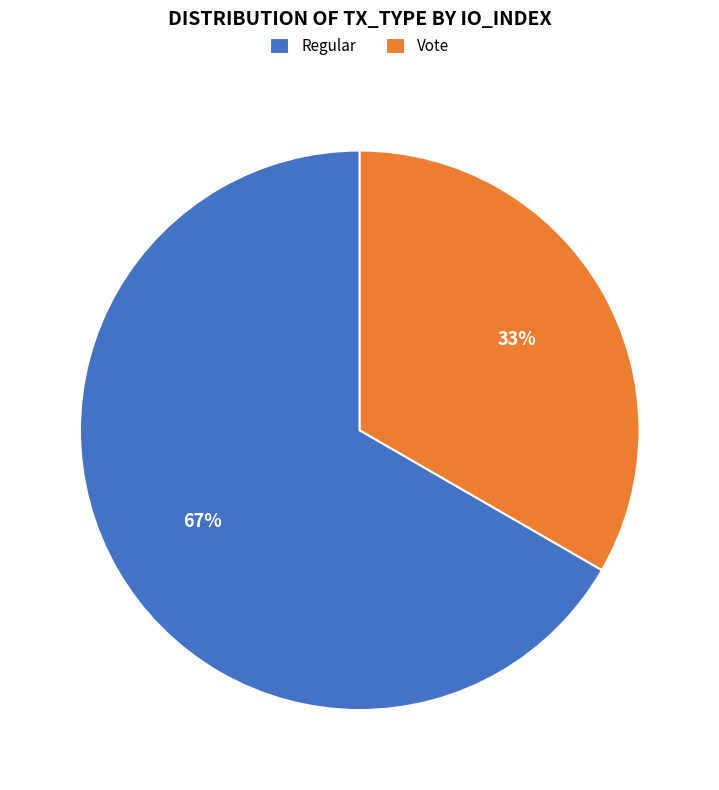

Rank the categories by value from highest to lowest.

Regular, Vote